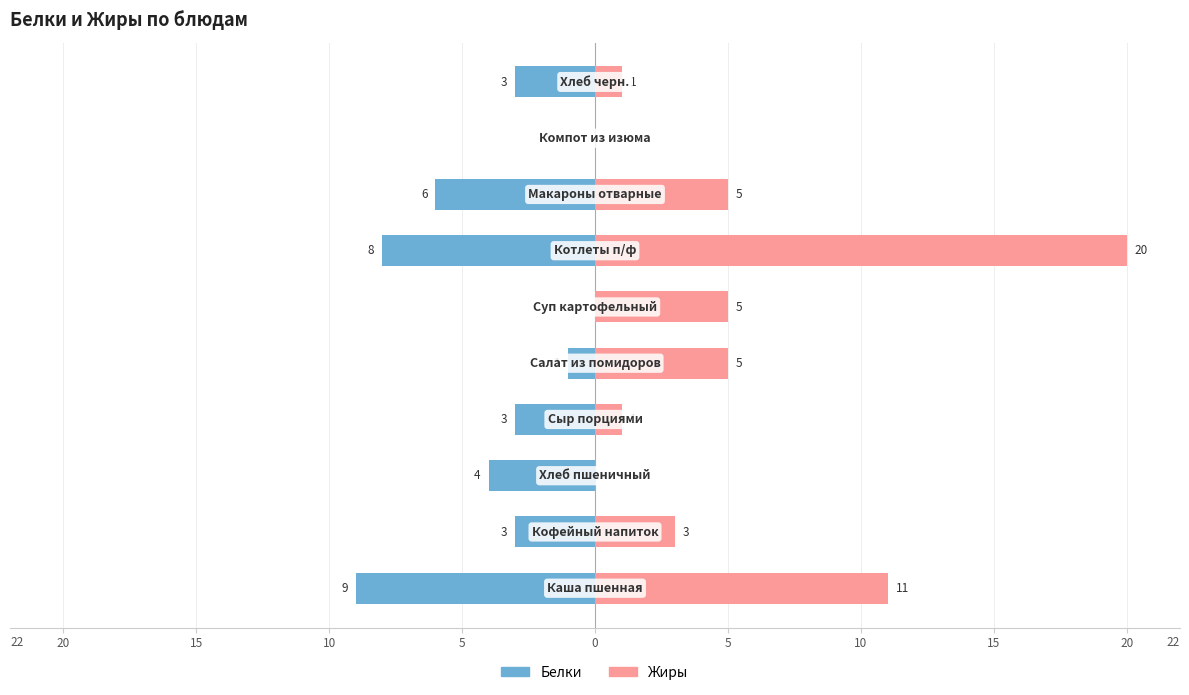

Count the number of categories in the chart.

10